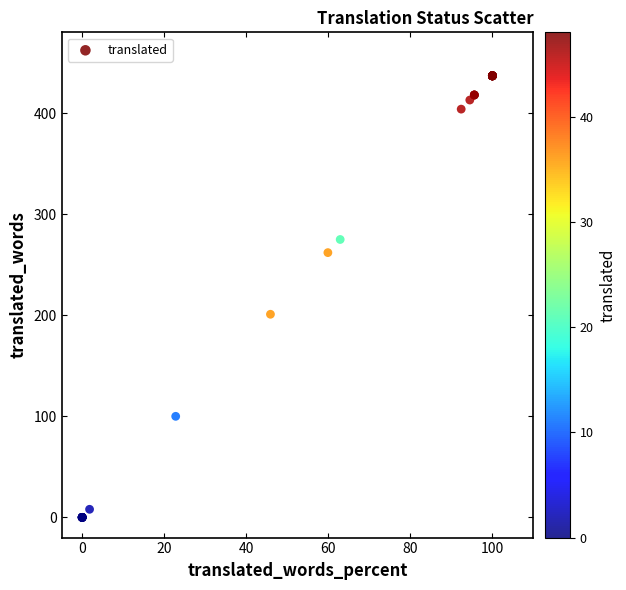

What Y value in the scatter plot is closest to 218?

201